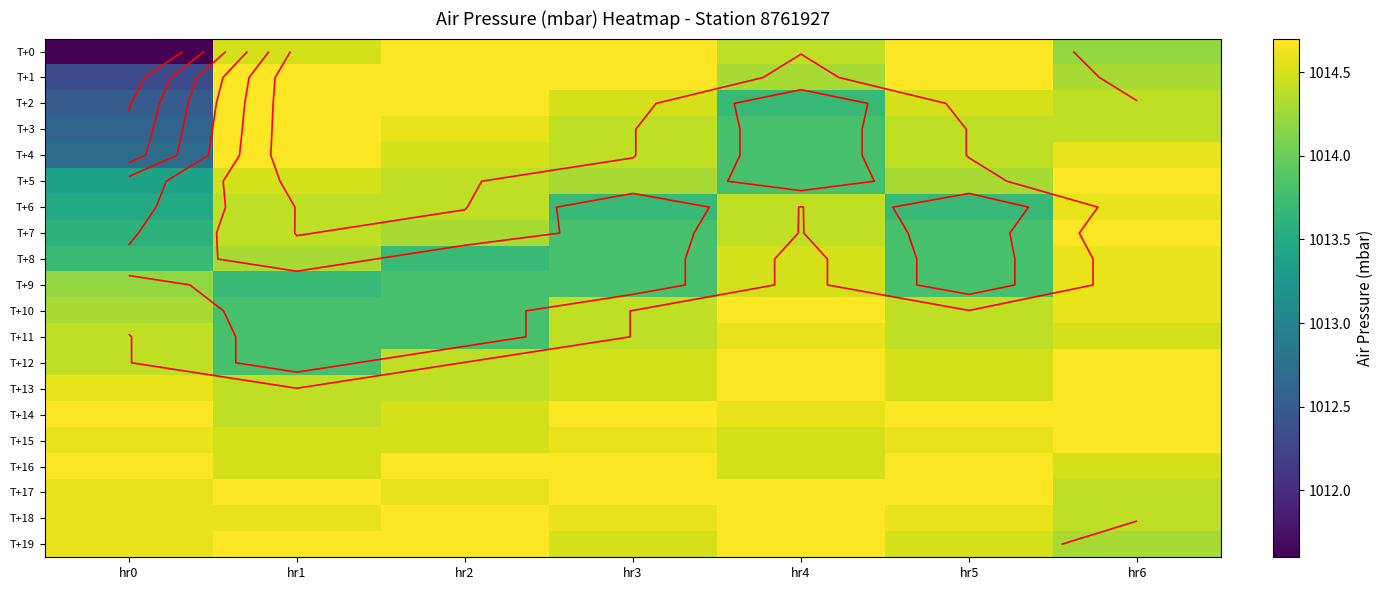

The value of T+3 at hr3 is 1456.8. True or false?

False